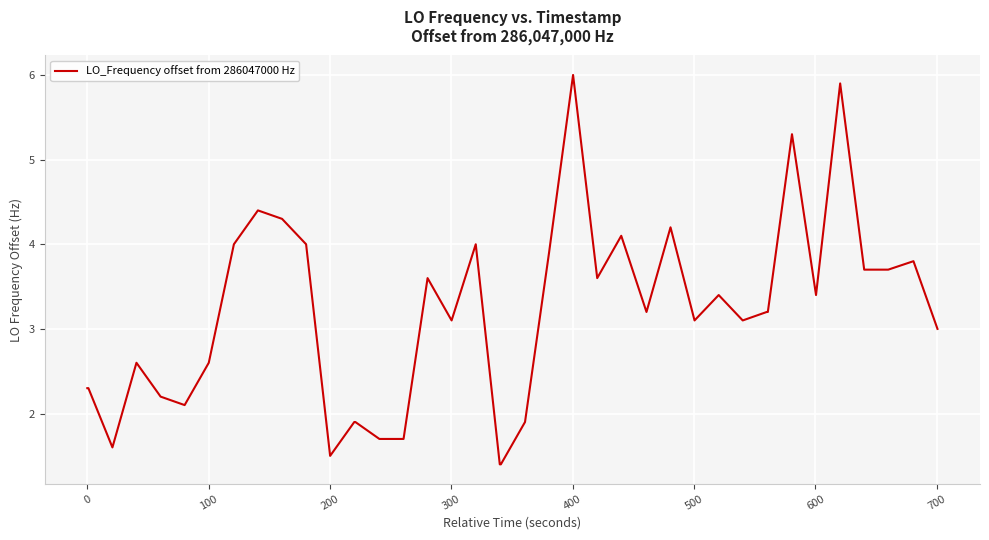

What is the difference between the maximum and second lowest values?

4.6